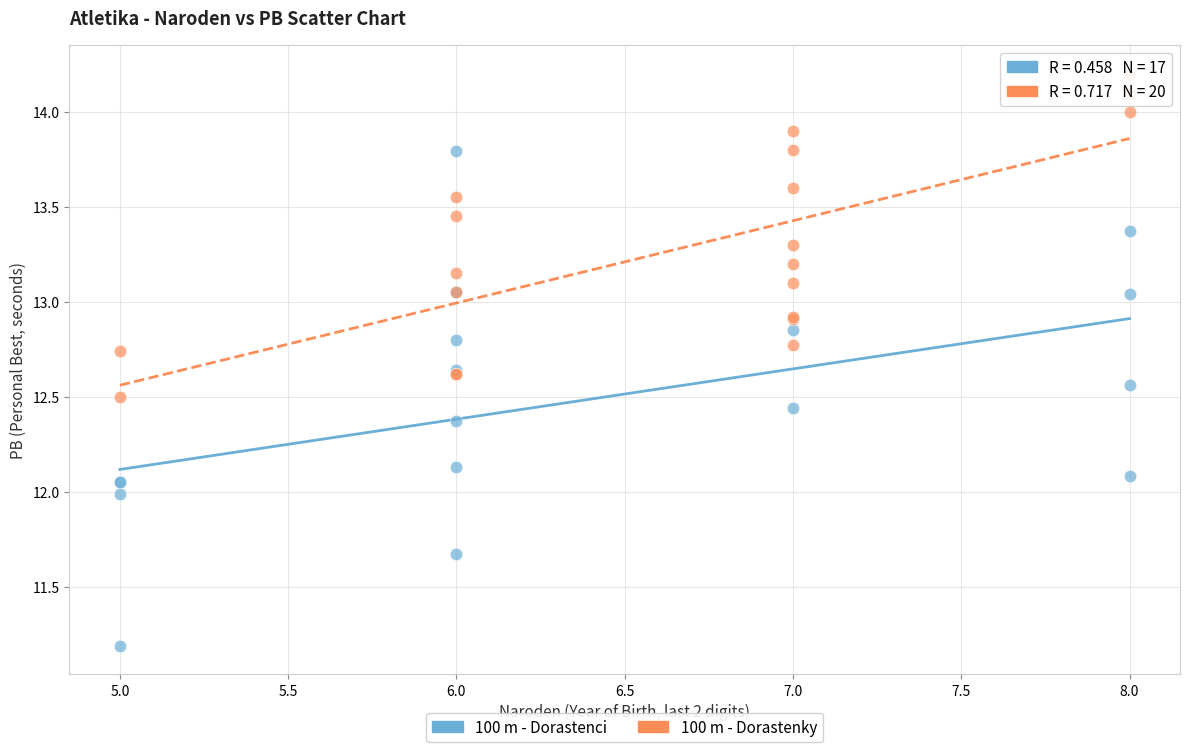

Which series reaches the maximum Y coordinate?

100 m - Dorastenky